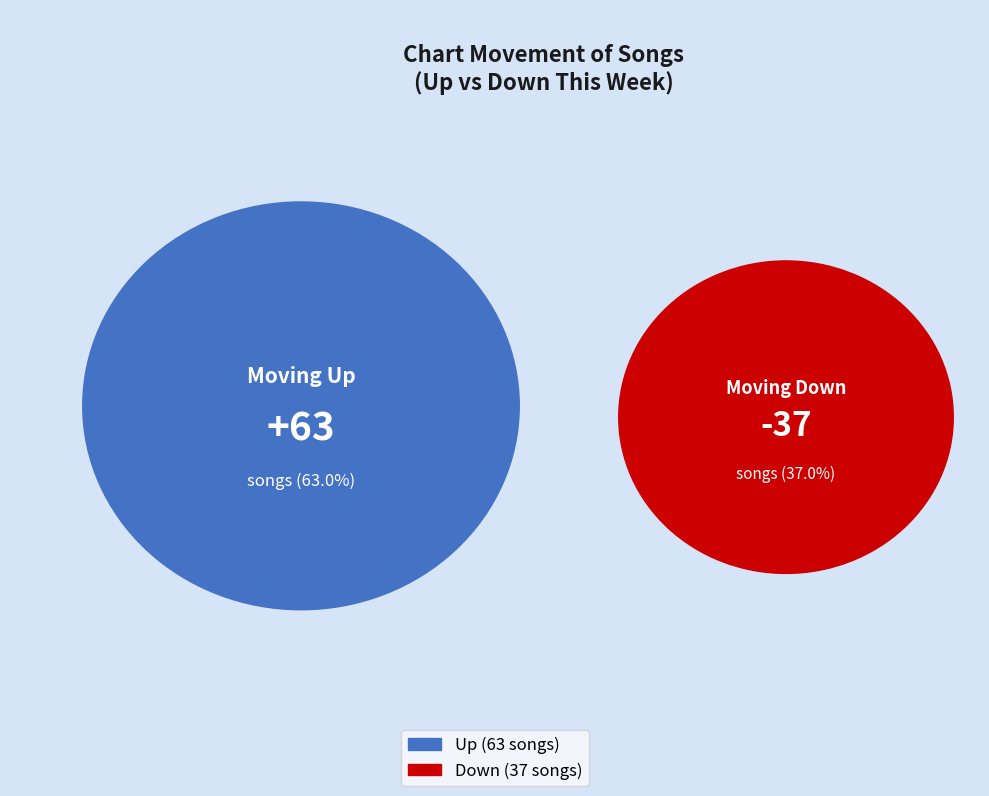

To the nearest percent, what is the difference between the largest and smallest slice percentages?

26%